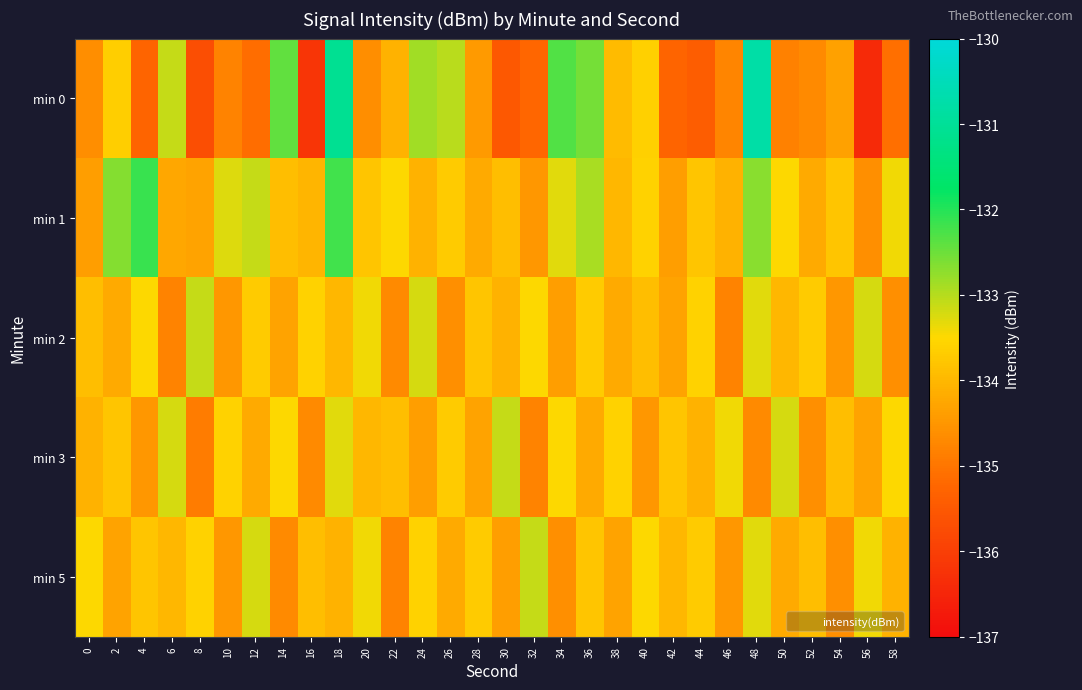

What is the total value across all series at 30?

-671.0